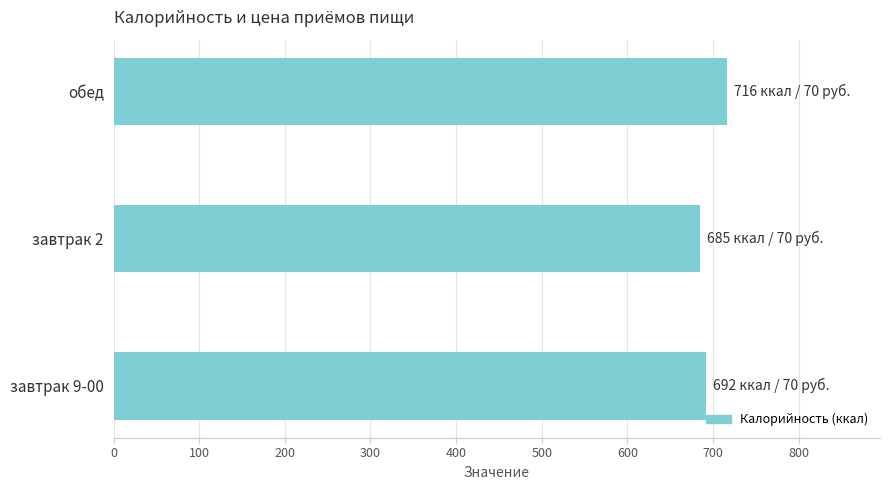

The chart shows a value of 692 at завтрак 9-00. True or false?

True